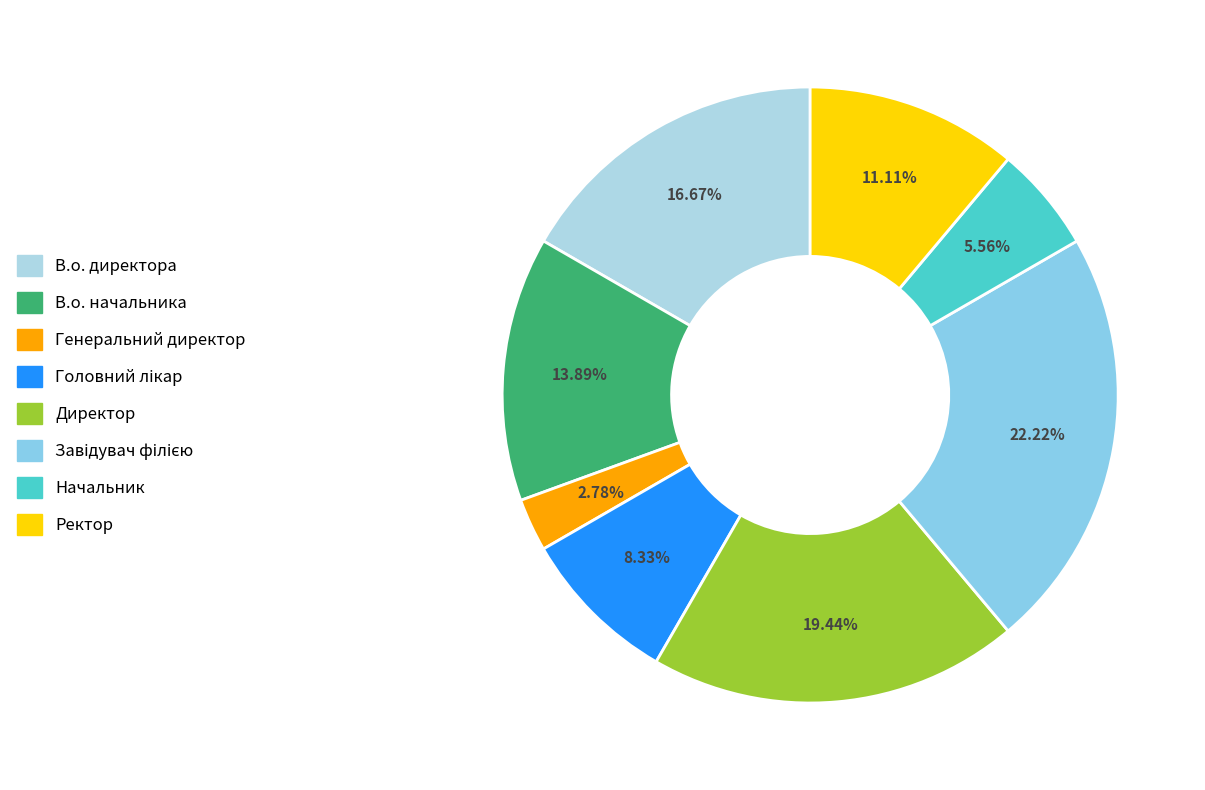

What percentage is the В.о. директора slice, to the nearest percent?

17%